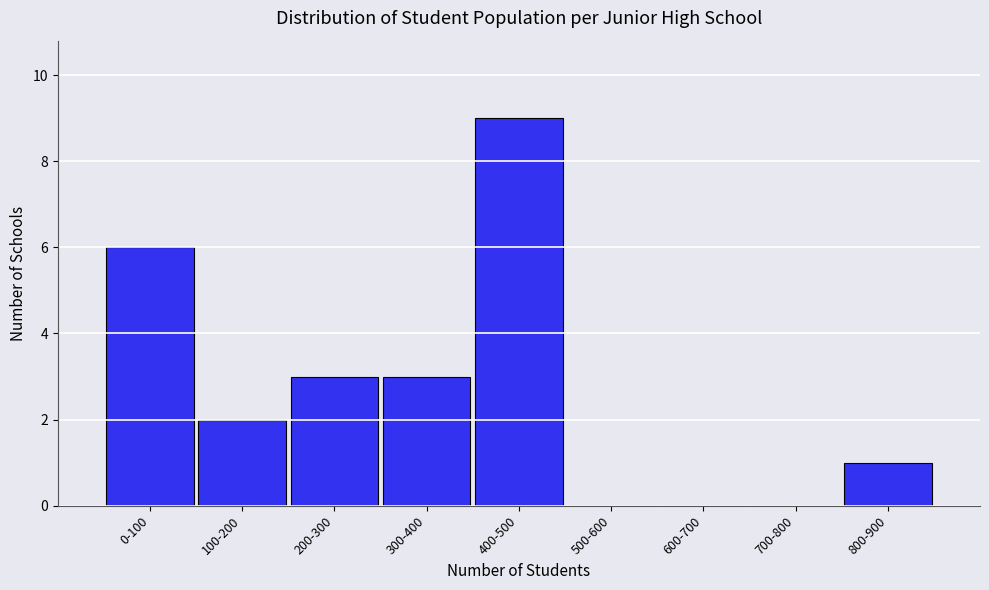

Reading left to right, list all the values displayed in this chart.

0-100=6	100-200=2	200-300=3	300-400=3	400-500=9	500-600=0	600-700=0	700-800=0	800-900=1